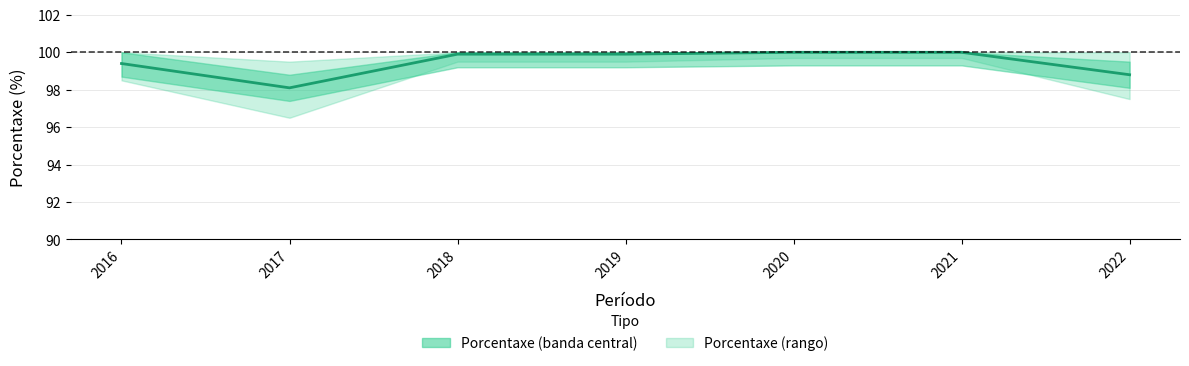

Which label corresponds to the largest value in the chart?

2020